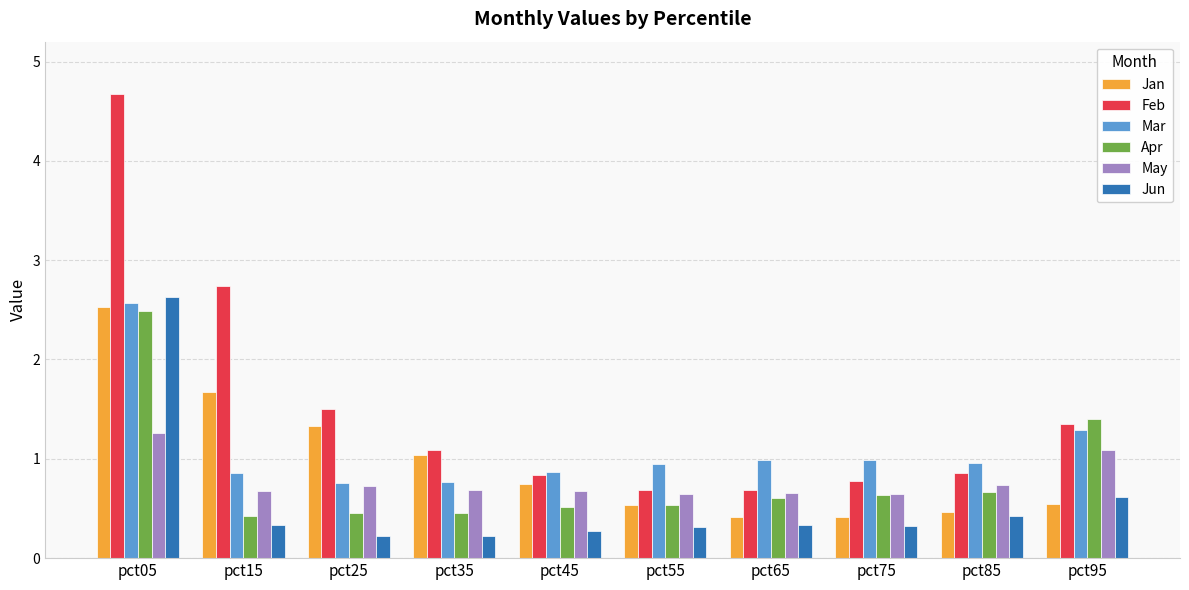

The value of May at pct85 is 1.3. True or false?

False